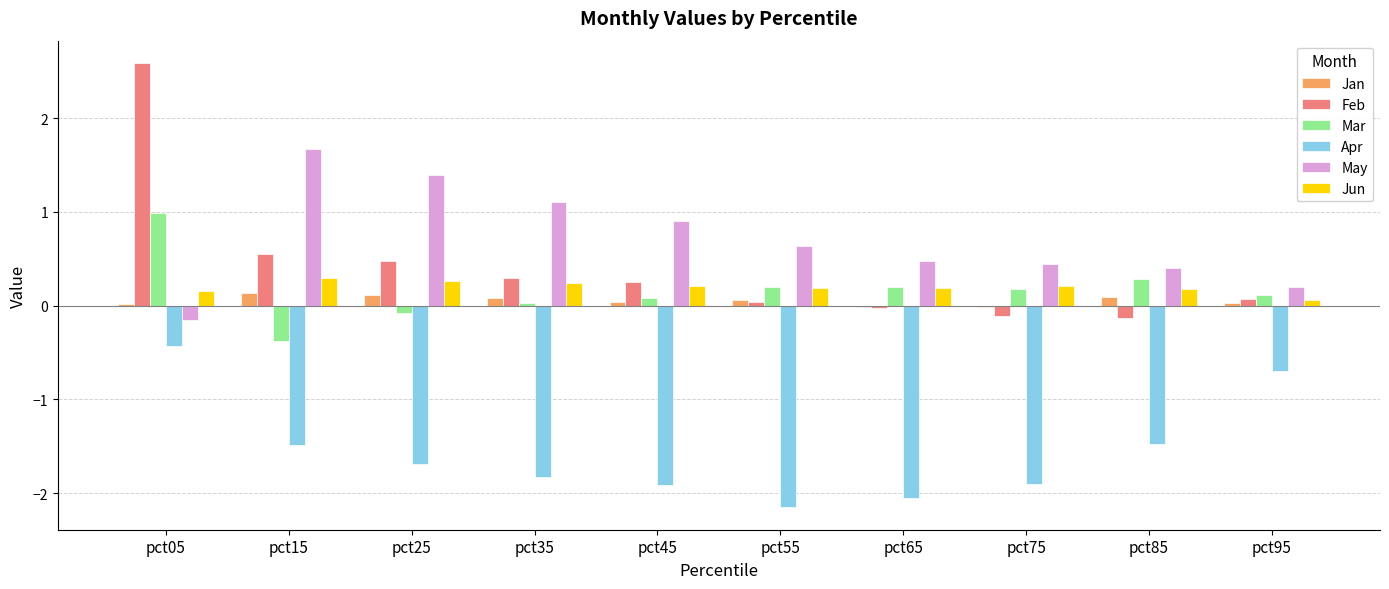

What is the greatest value displayed?

2.6